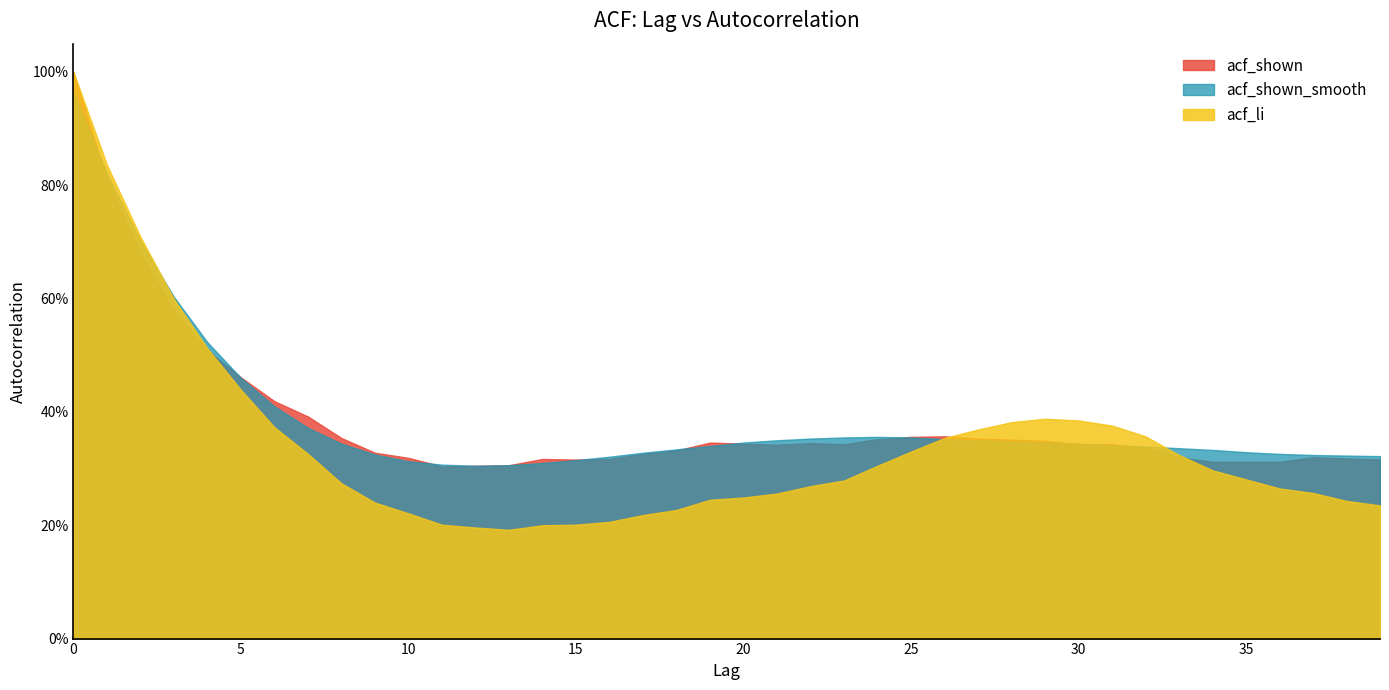

True or false: acf_shown has more than 1 interior local peaks.

True